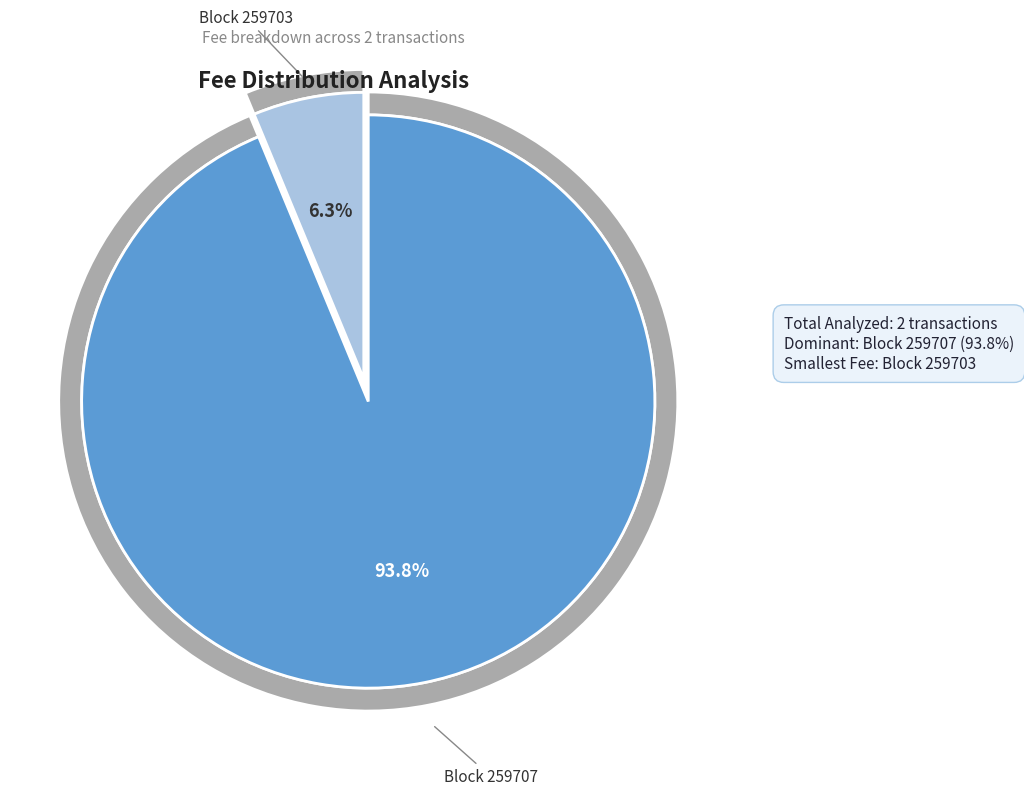

How many slices are in this pie chart?

2